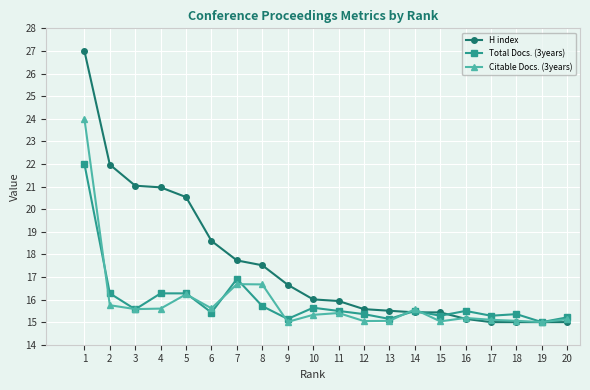

The value of Total Docs. (3years) at 15 is 10.1. True or false?

False